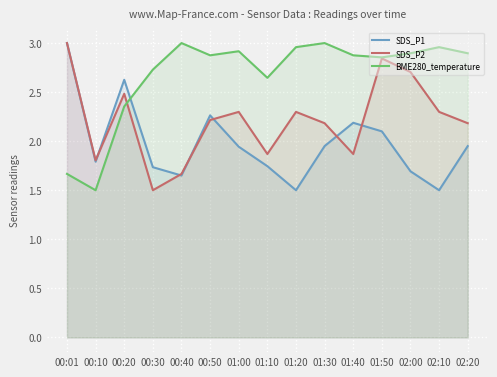

What is the label of the 4th point from the left?

00:30